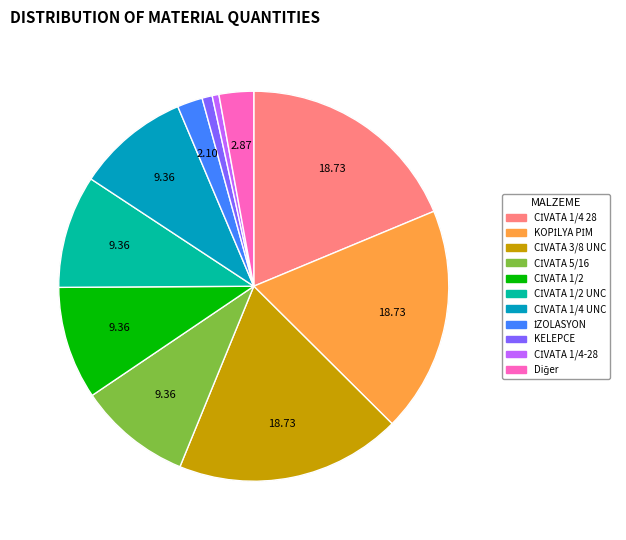

Is there any slice that represents more than half of the pie?

No